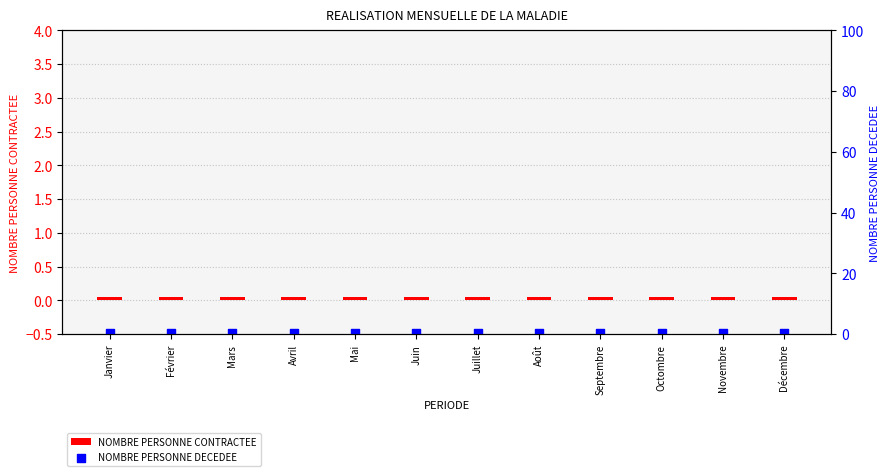

Which series contains the lowest Y value?

NOMBRE PERSONNE CONTRACTEE